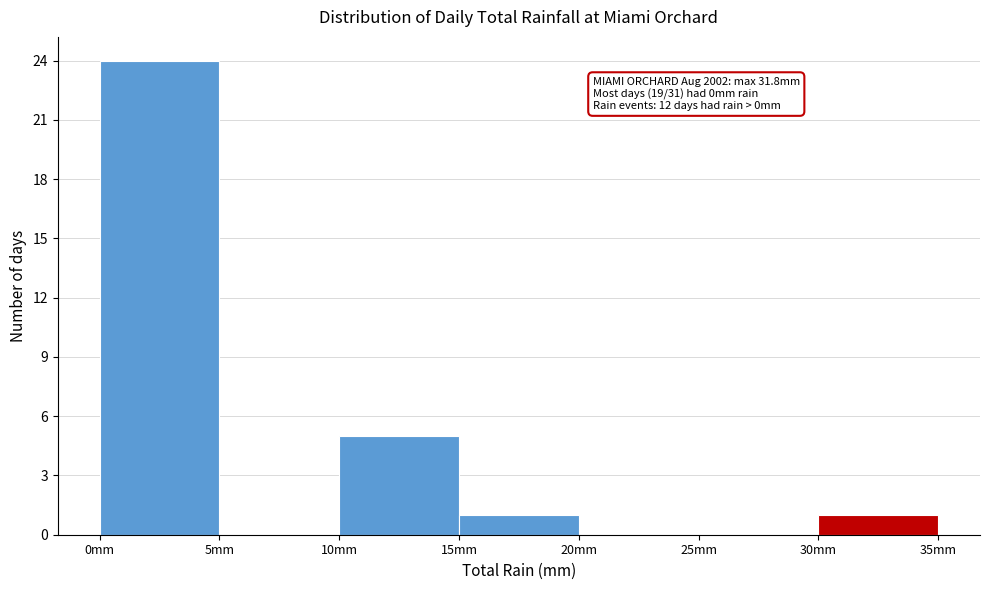

Over which range of the x-axis is the bar tallest?

0 to 5